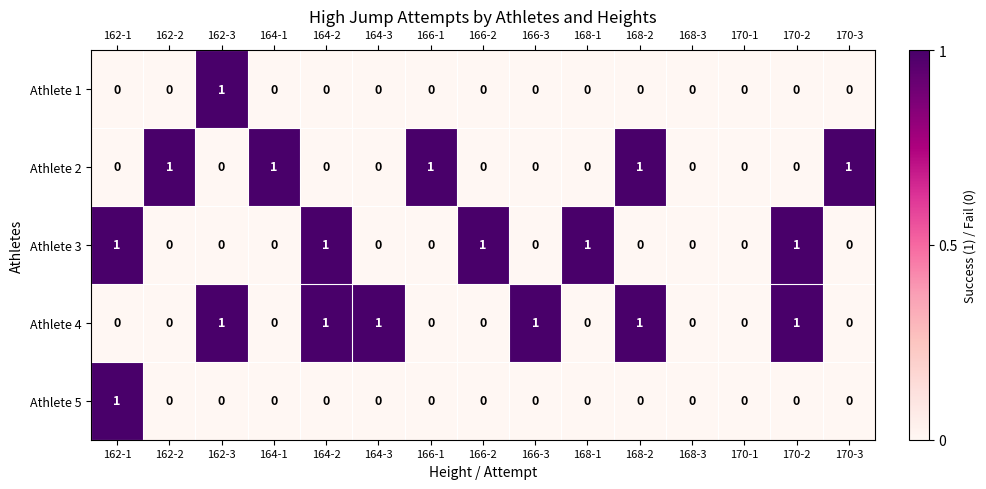

Which series has the largest total across all categories?

Athlete 4